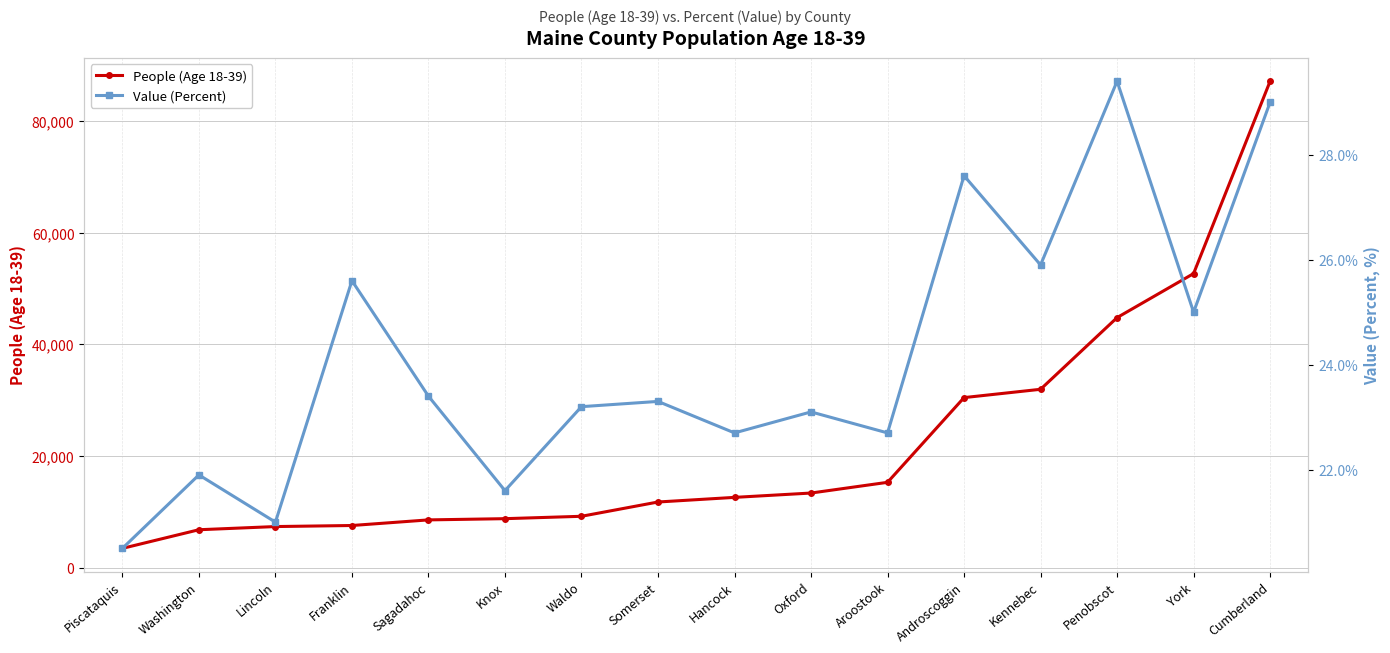

At Aroostook, list the series in order from largest to smallest.

People (Age 18-39), Value (Percent)